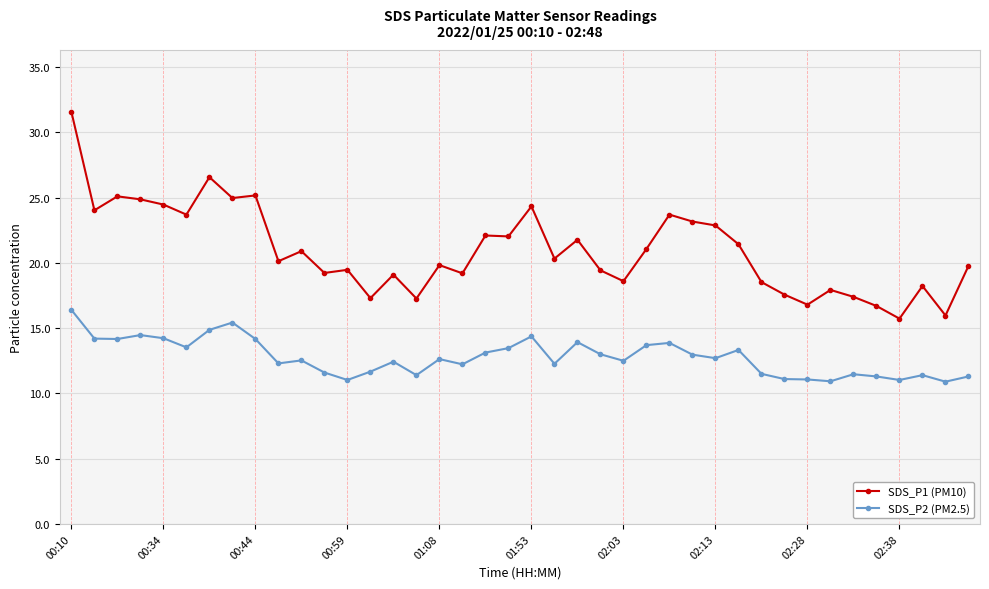

What is the greatest value displayed?

31.6